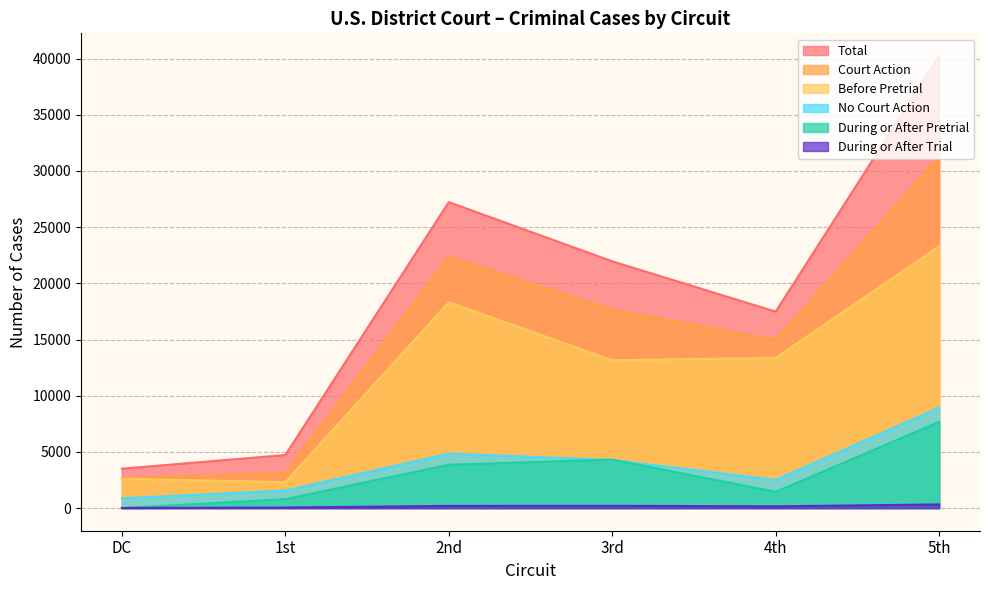

At 2nd, list the series in order from largest to smallest.

Total, Court Action, Before Pretrial, No Court Action, During or After Pretrial, During or After Trial